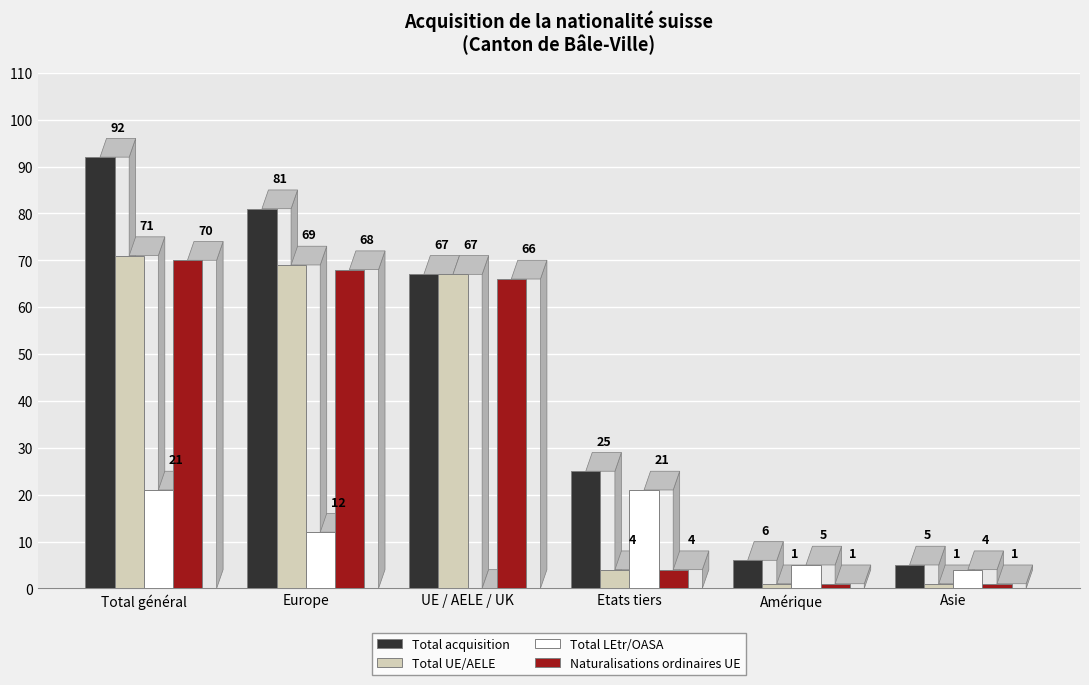

What is the sum of all Total UE/AELE values?

213